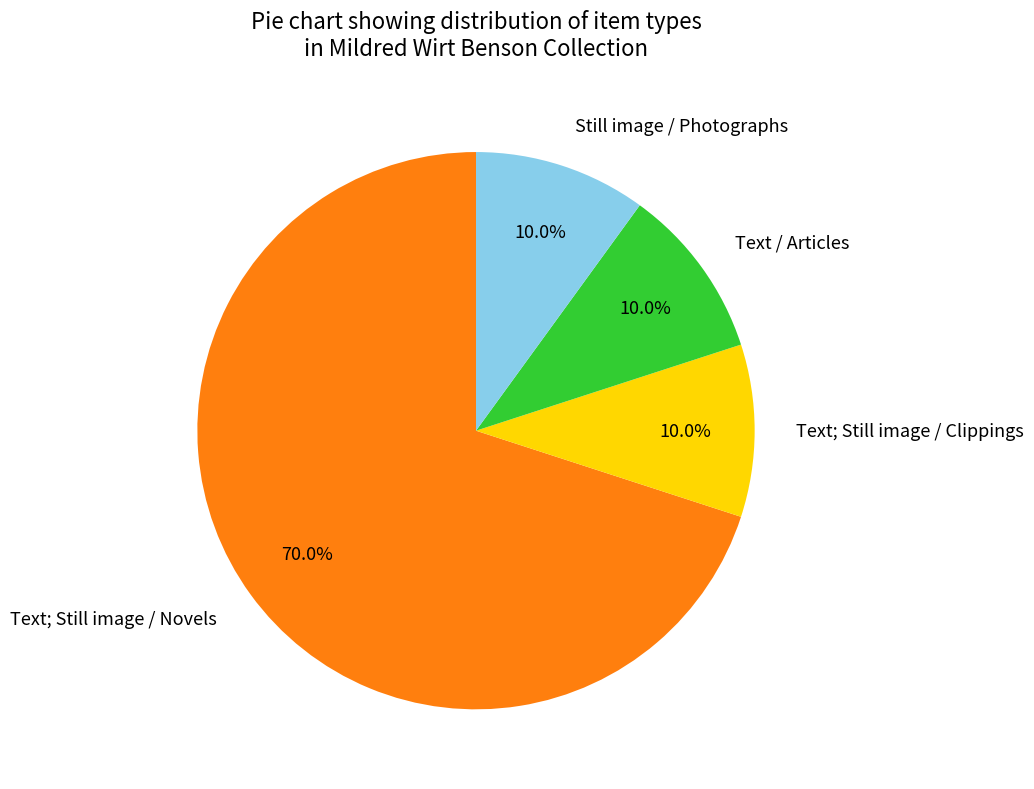

What is the largest slice in the pie chart?

Text; Still image / Novels